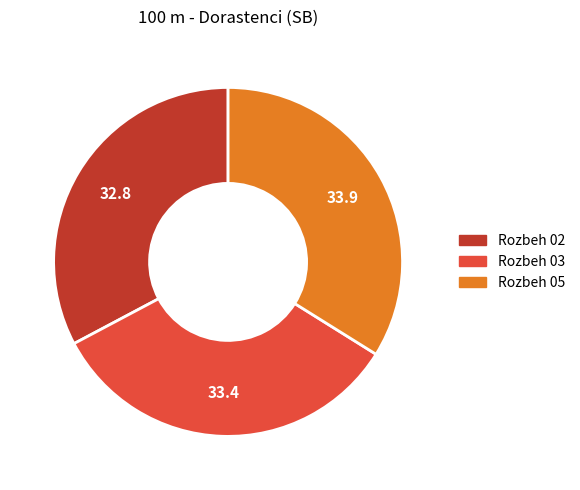

How many segments does this pie chart have?

3